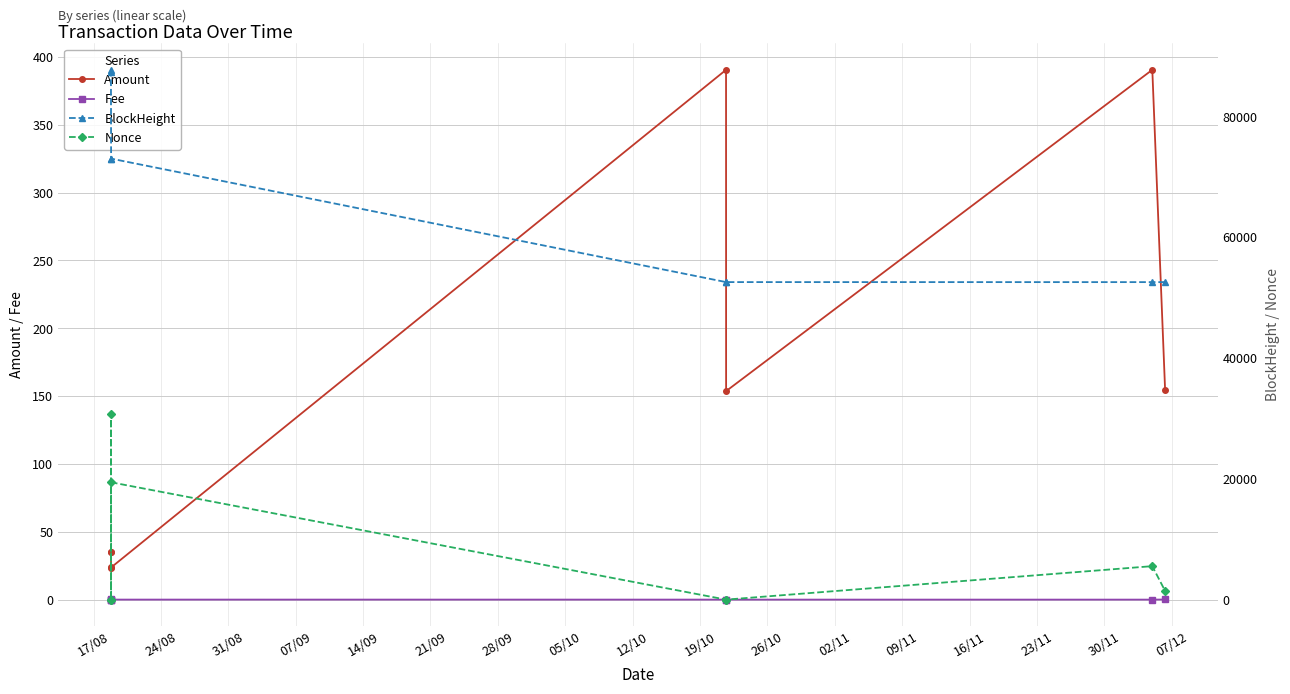

Which series has the widest spread of values?

BlockHeight